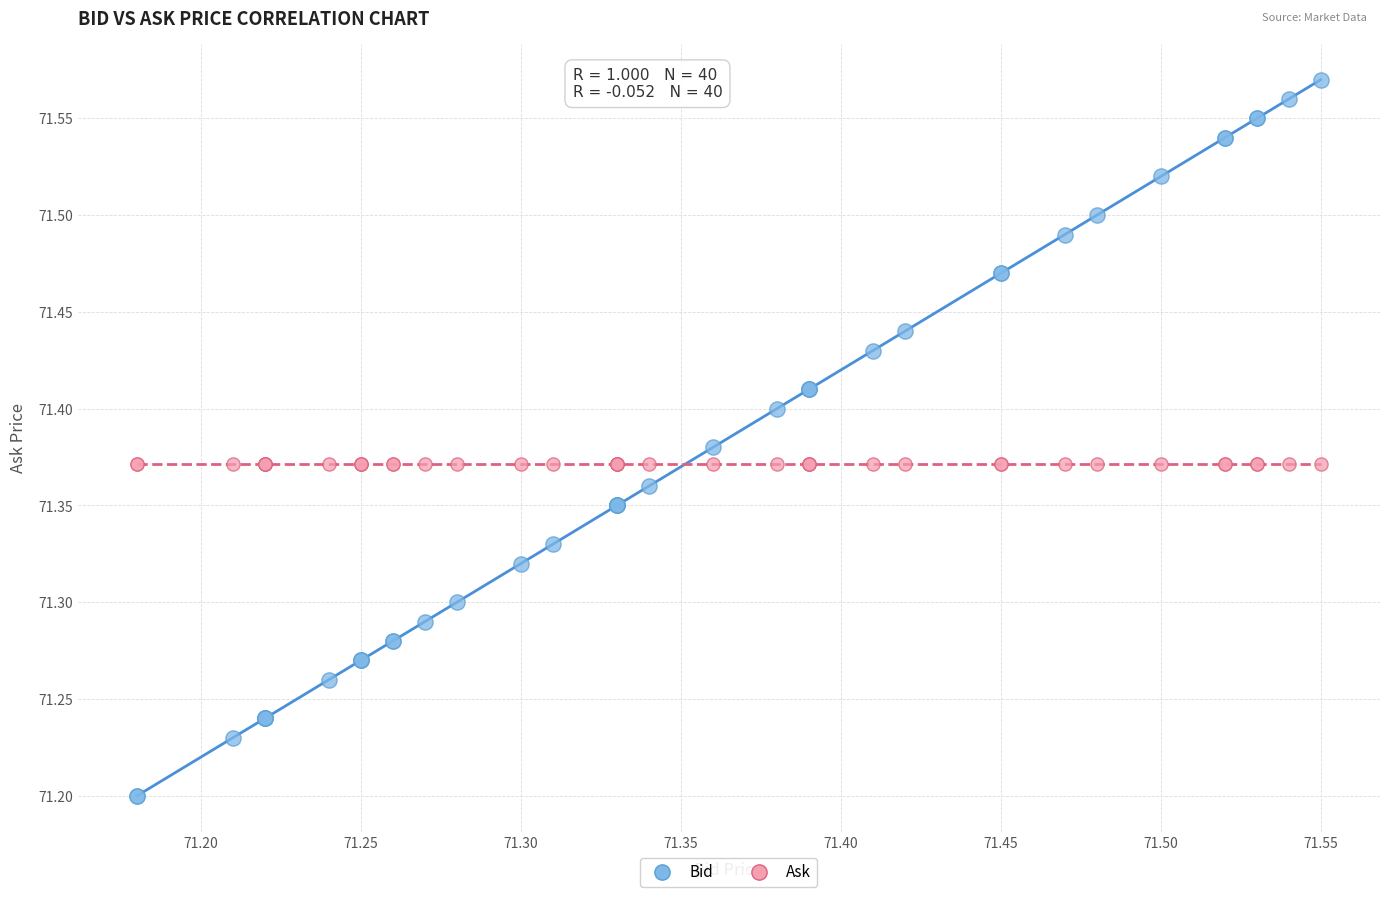

Which series contains the highest Y value?

Bid